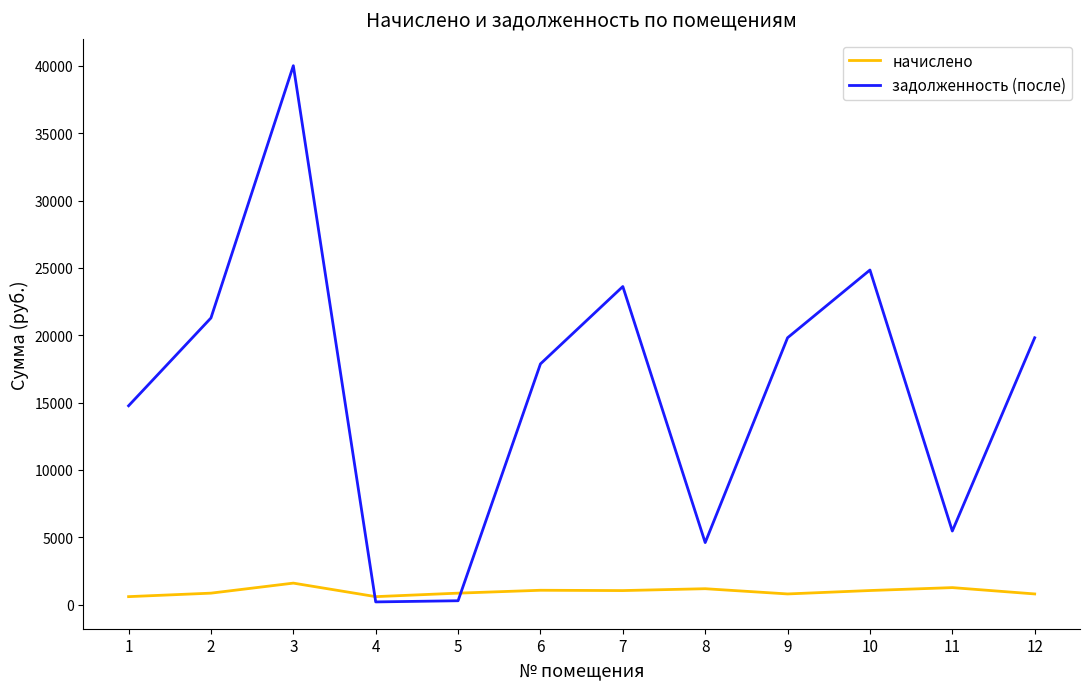

Rank the series by their average value, from highest to lowest.

задолженность (после), начислено